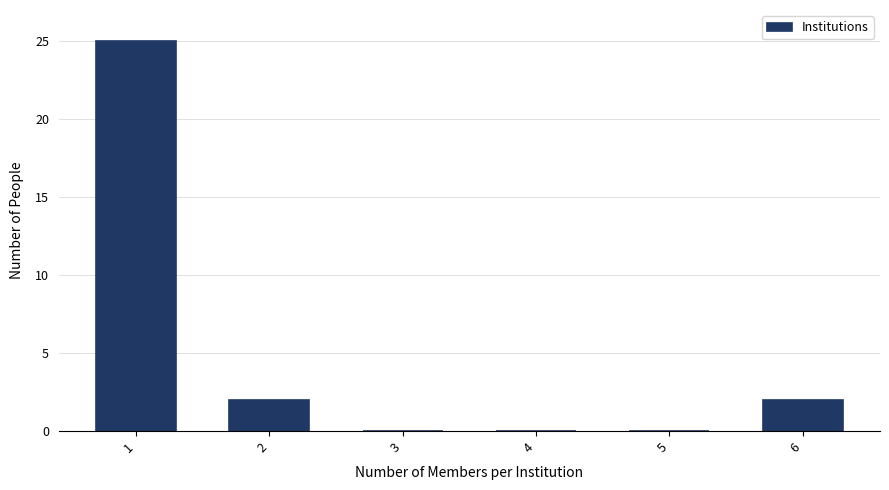

Reading left to right, what are all the values shown in this chart?

1=25	2=2	3=0	4=0	5=0	6=2